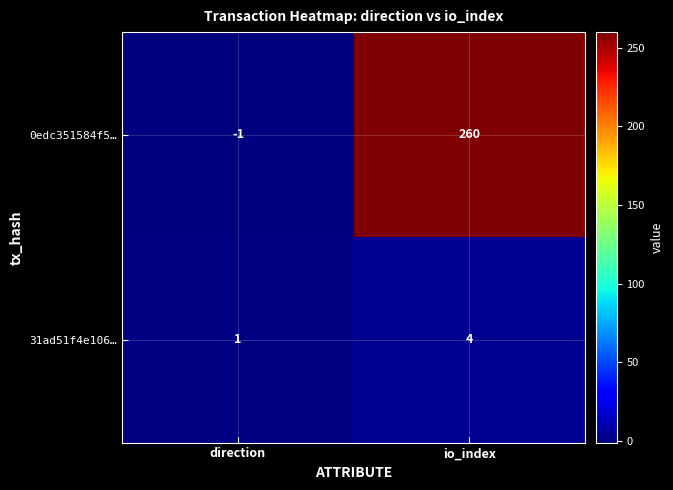

Which series has the widest spread of values?

0edc351584f5…